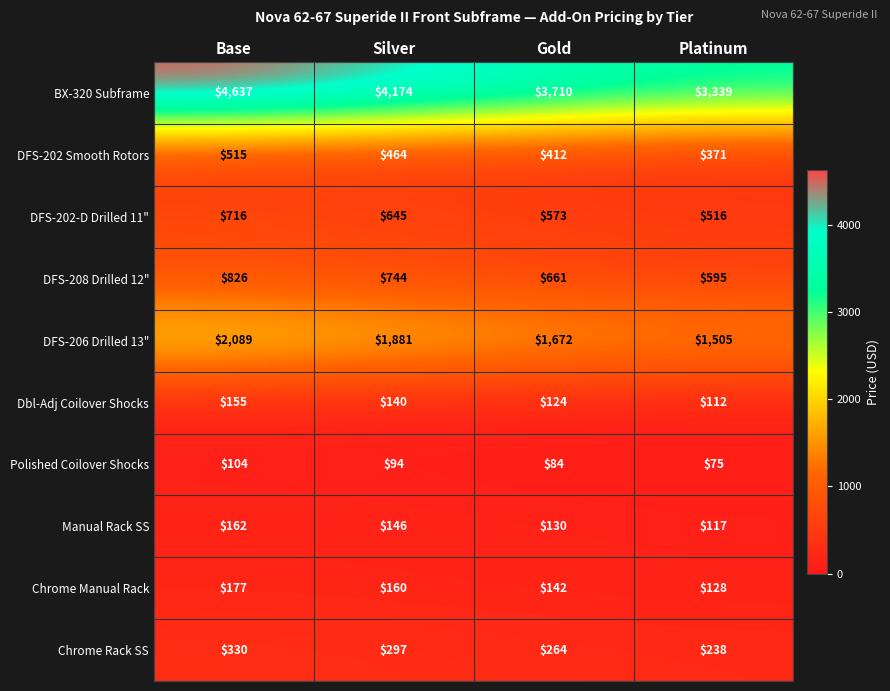

Rank the series by their maximum value, from lowest to highest.

Polished Coilover Shocks, Dbl-Adj Coilover Shocks, Manual Rack SS, Chrome Manual Rack, Chrome Rack SS, DFS-202 Smooth Rotors, DFS-202-D Drilled 11", DFS-208 Drilled 12", DFS-206 Drilled 13", BX-320 Subframe